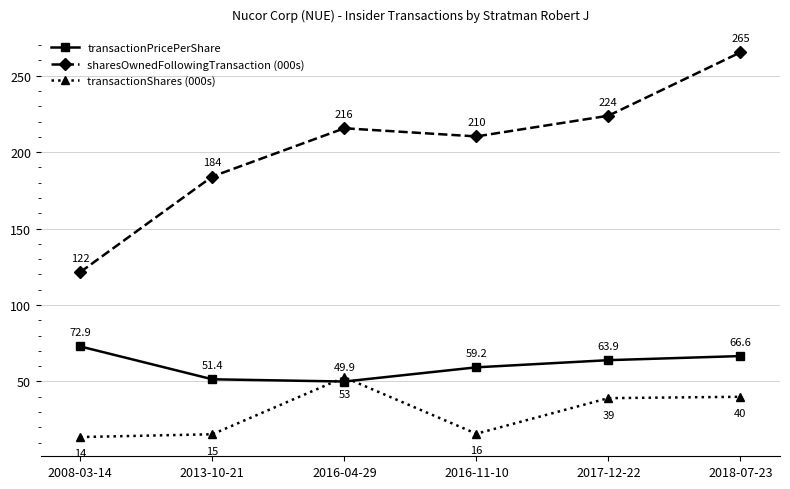

The sharesOwnedFollowingTransaction (000s) series shows 210.3 at 2016-11-10. True or false?

True